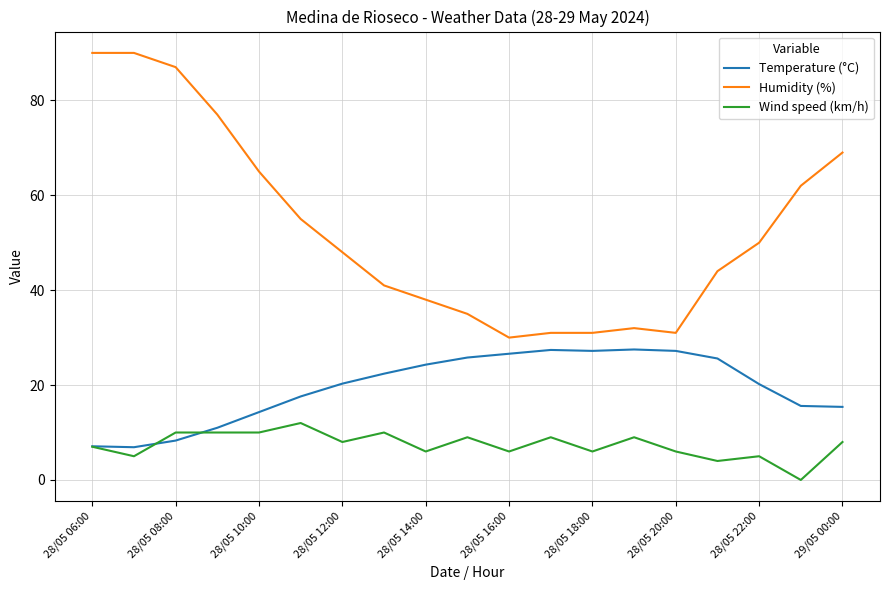

What is the average value of the Humidity (%) series?

52.9